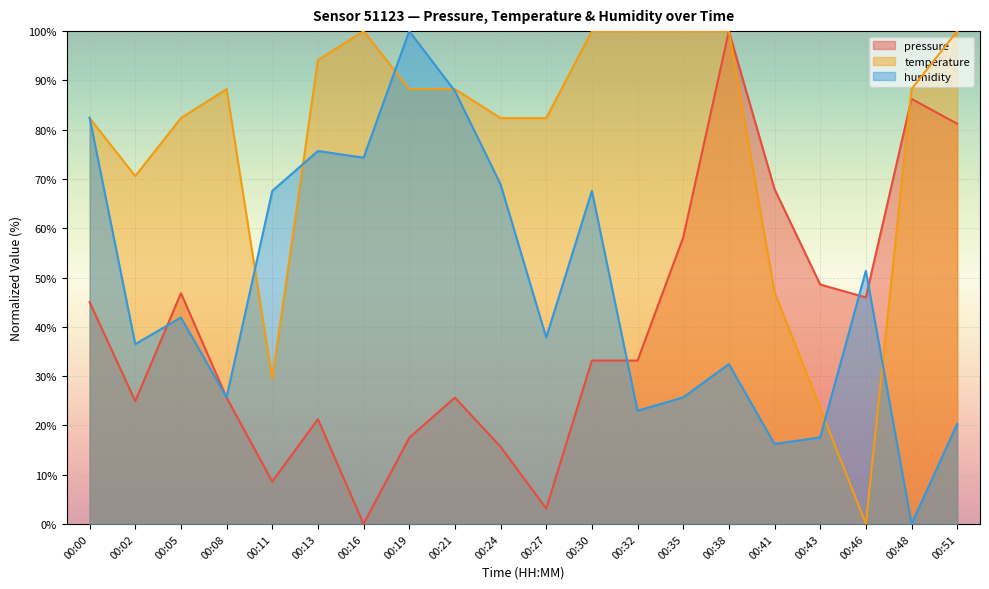

What is the value of the humidity point at the 17th from the left?

17.6